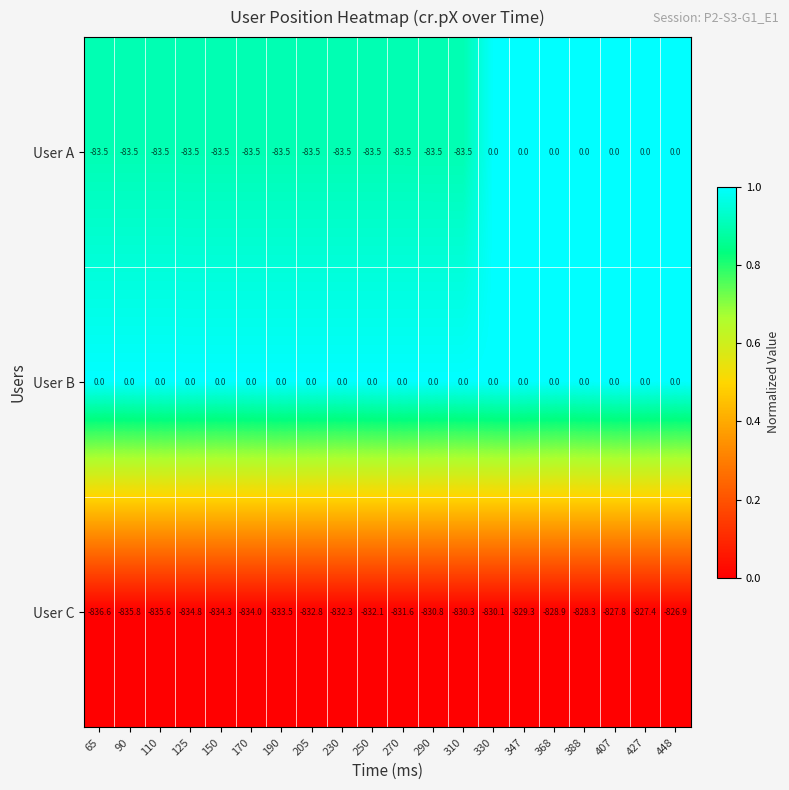

What is the average value of the User A series?

-54.3